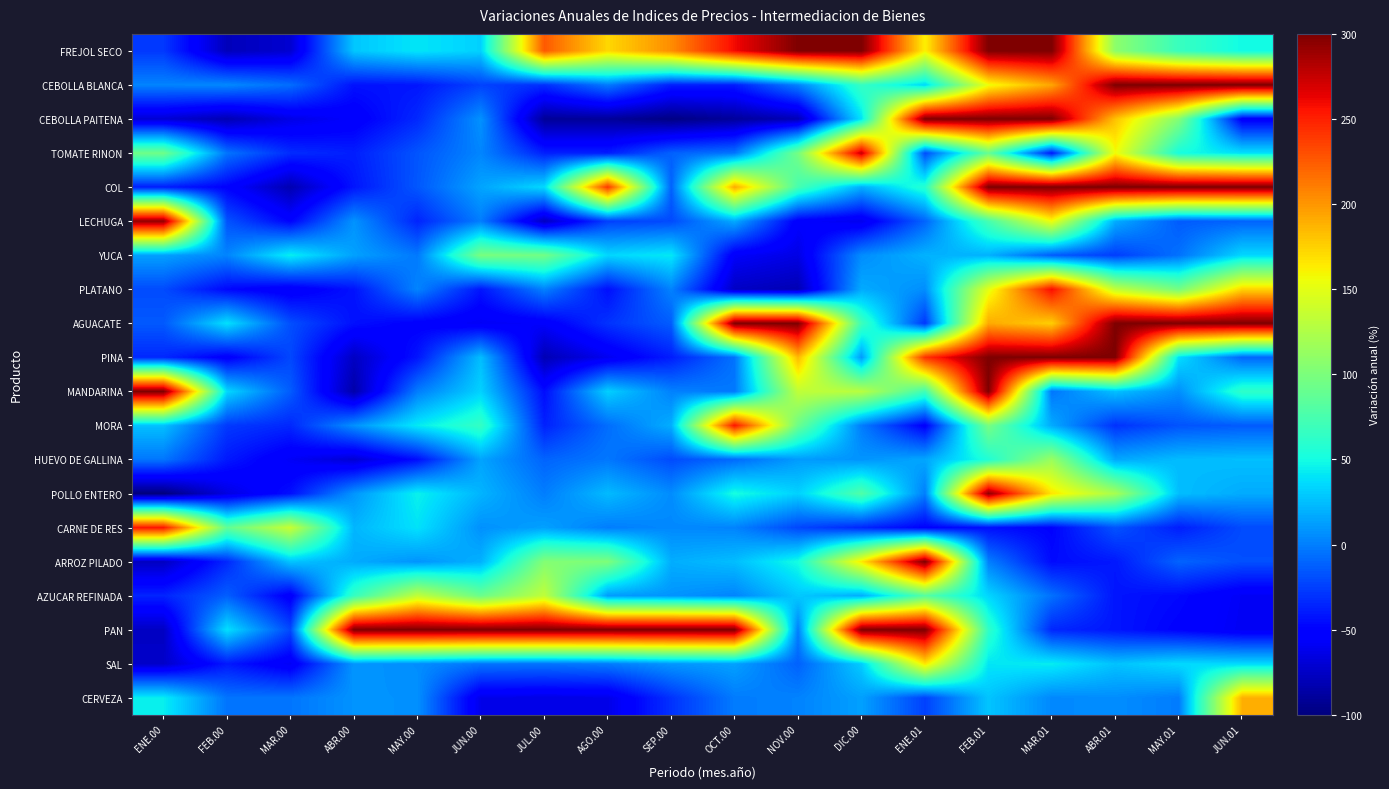

Which category has the lowest value across all series?

ENE.00